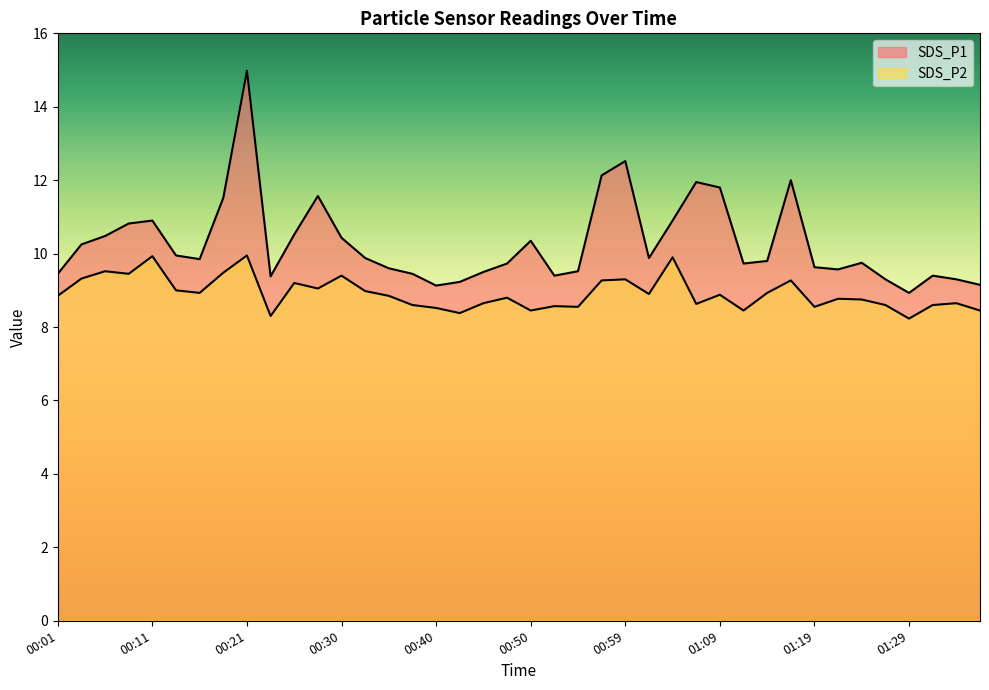

At which category does SDS_P2 reach its first local peak?

00:06